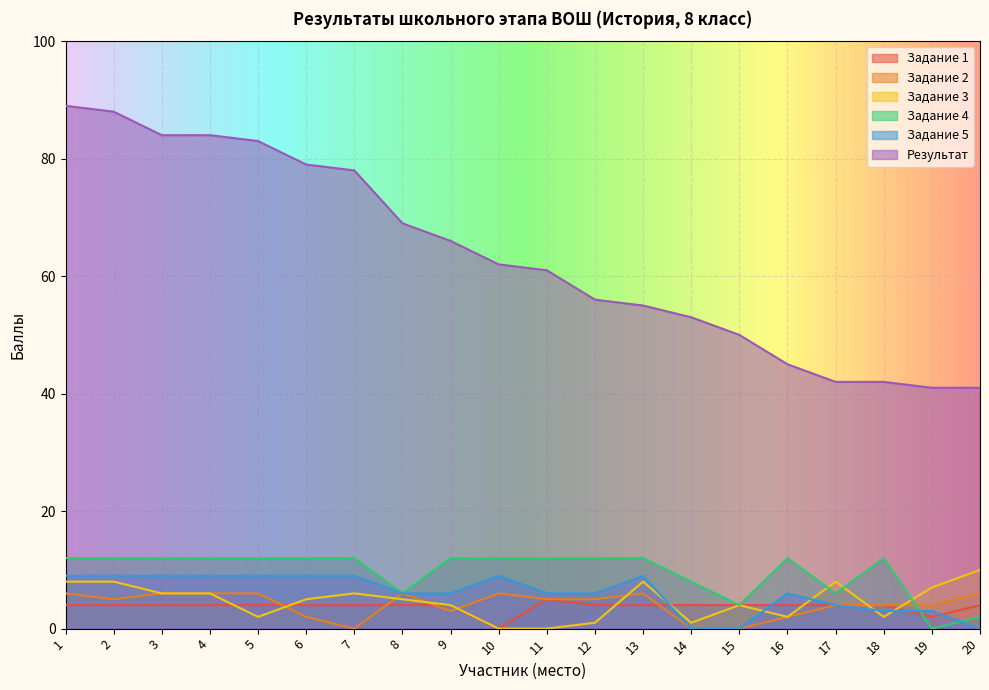

How many distinct data groups are displayed?

6